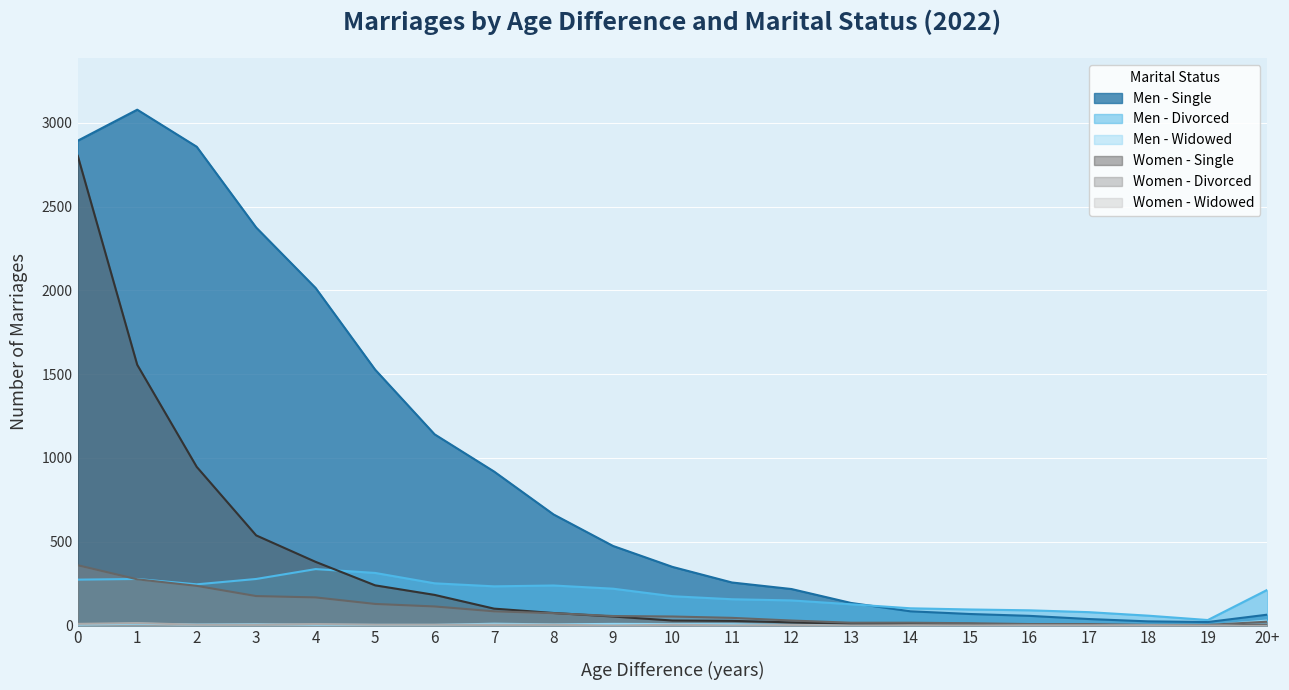

Is it true that Men - Single equals 2960 at 4?

False